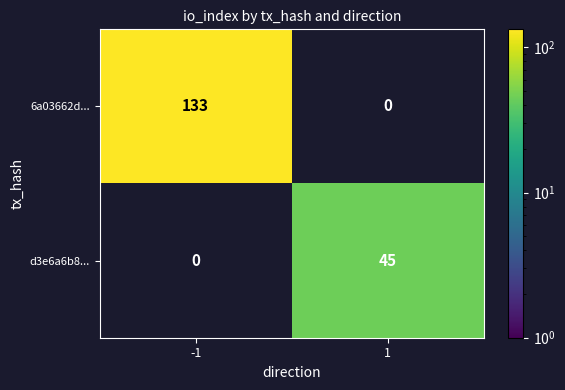

How many categories are shown in the chart?

2